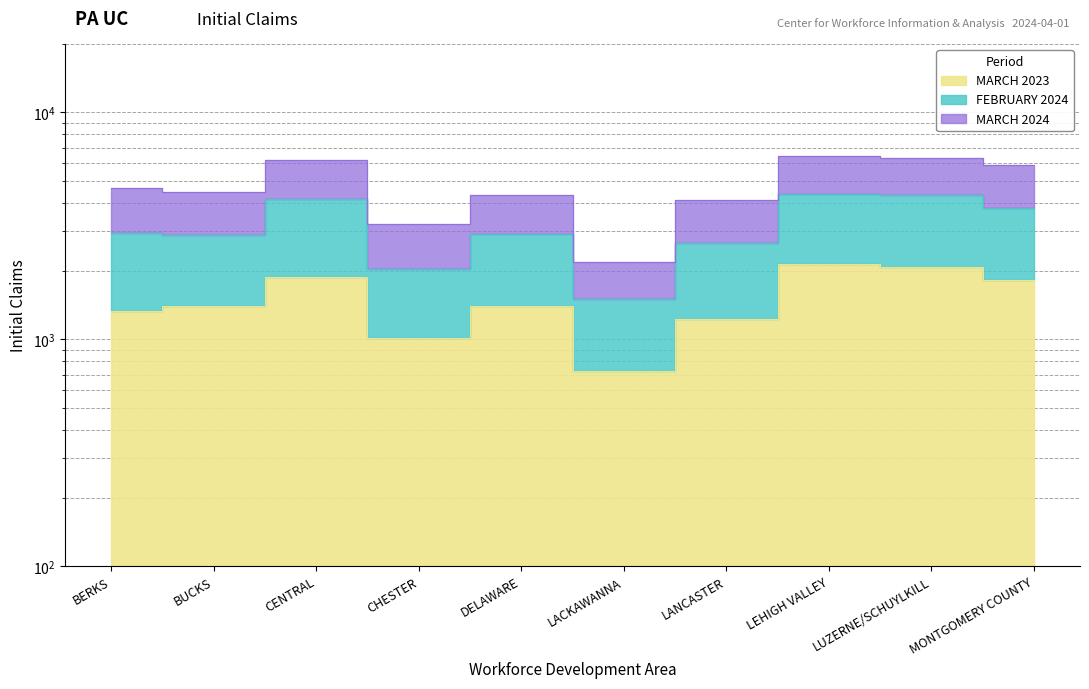

Rank the series by their maximum value, from lowest to highest.

MARCH 2023, FEBRUARY 2024, MARCH 2024